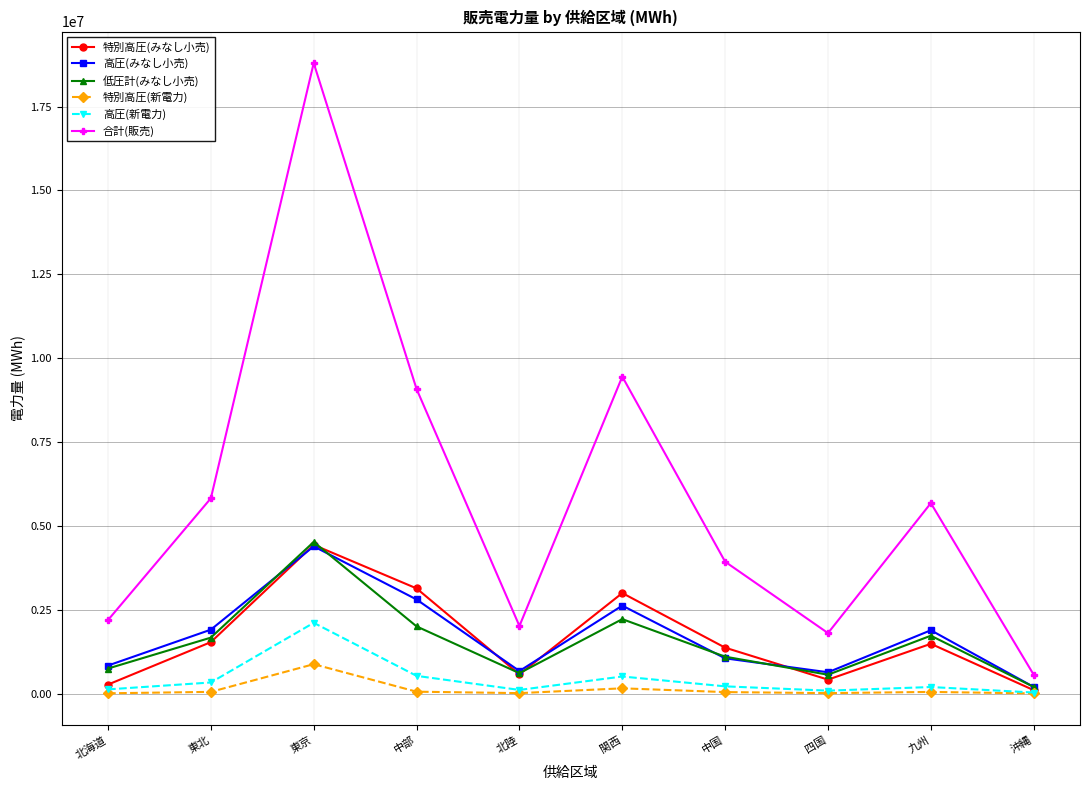

How many values in the 特別高圧(新電力) series exceed 48632?

5